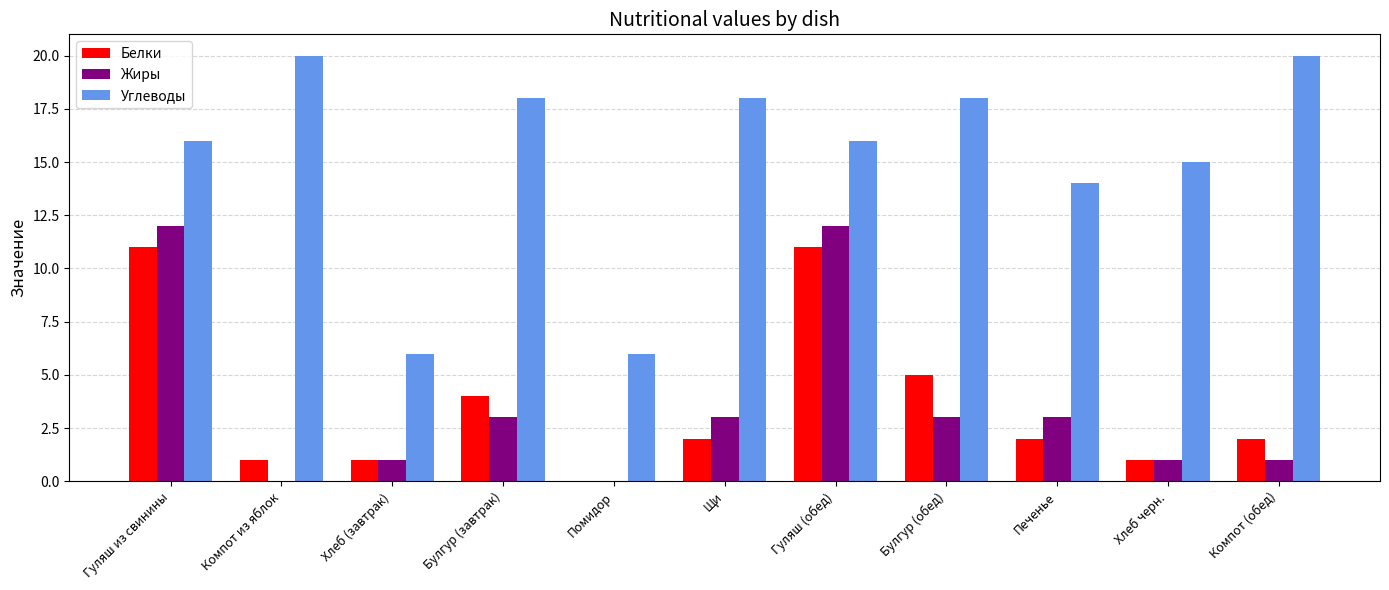

The Белки series shows 1 at Хлеб черн.. True or false?

True